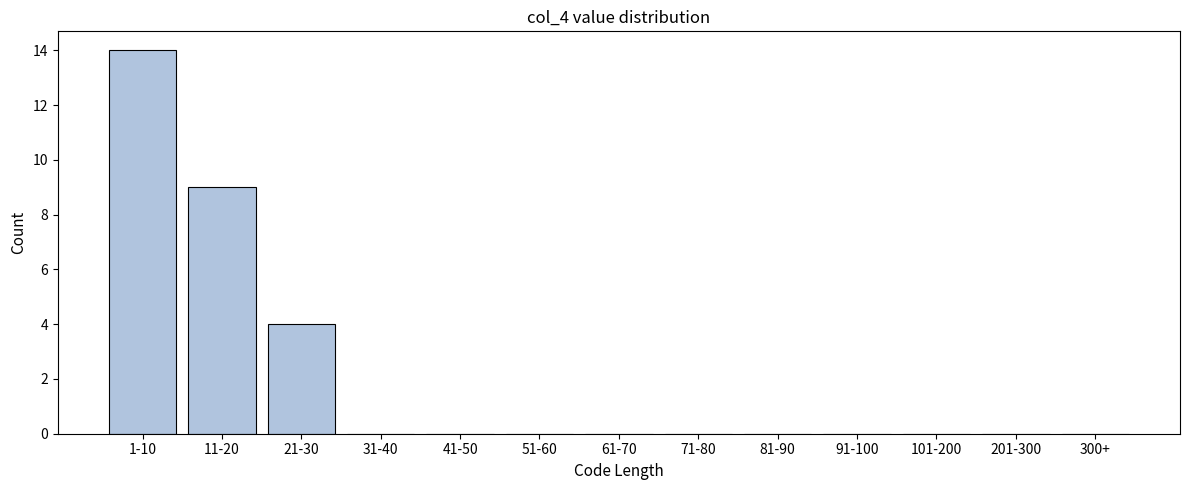

Reading left to right, extract all data points from this chart.

1-10=14	11-20=9	21-30=4	31-40=0	41-50=0	51-60=0	61-70=0	71-80=0	81-90=0	91-100=0	101-200=0	201-300=0	300+=0